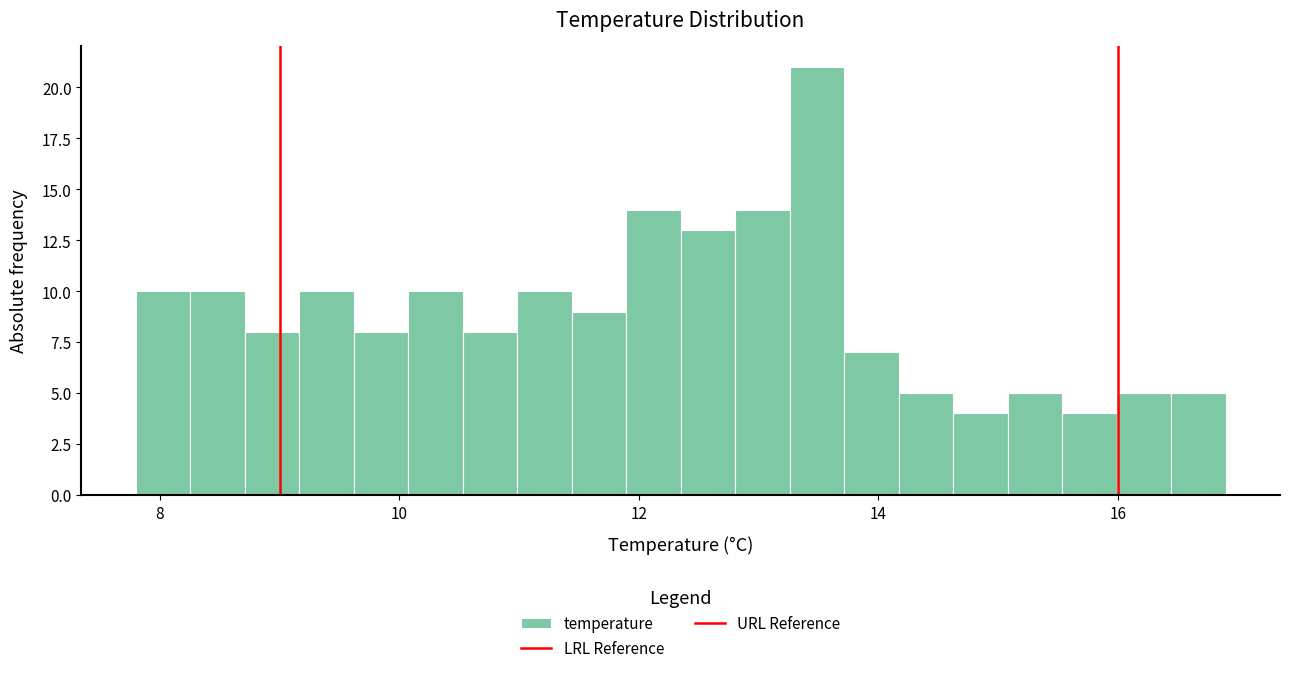

Around what value on the x-axis is the tallest bar? Give the approximate position of its centre, as read against the axis.

13.4